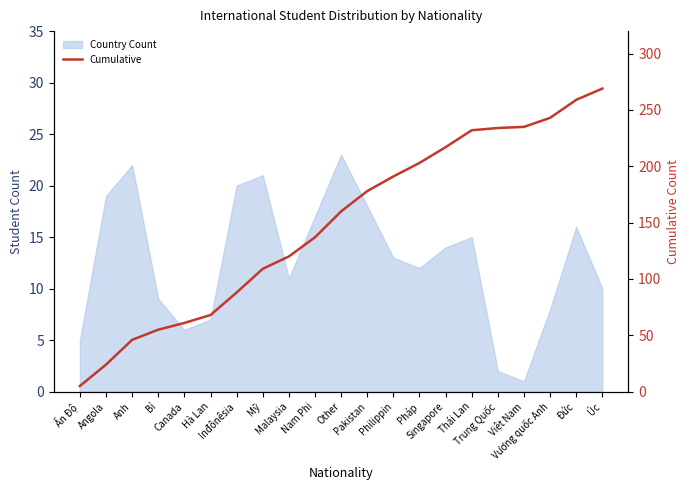

What is the label of the 12th point from the right?

Nam Phi